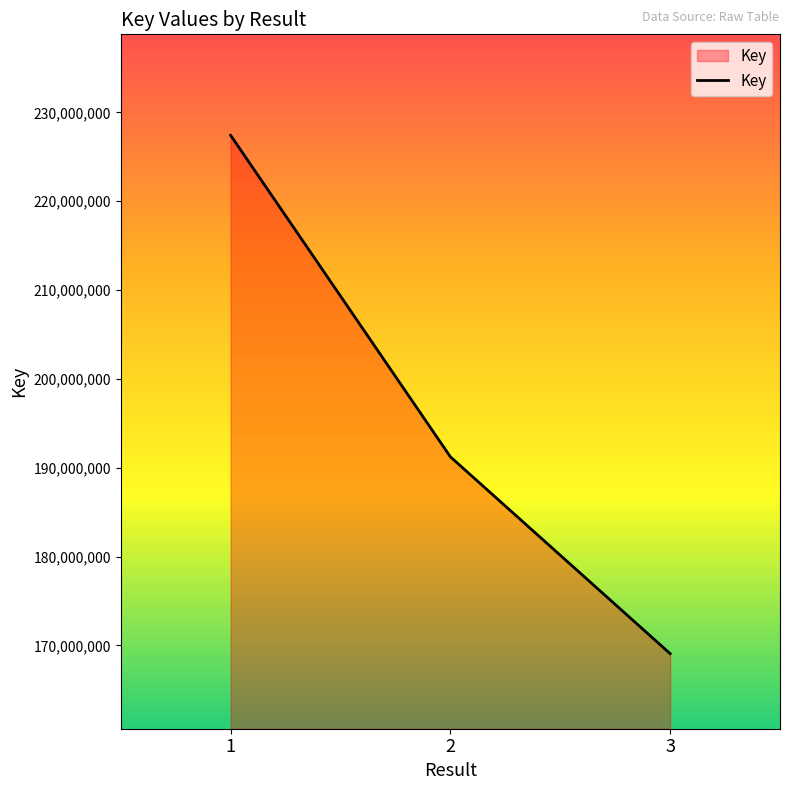

Which label corresponds to the smallest value in the chart?

3